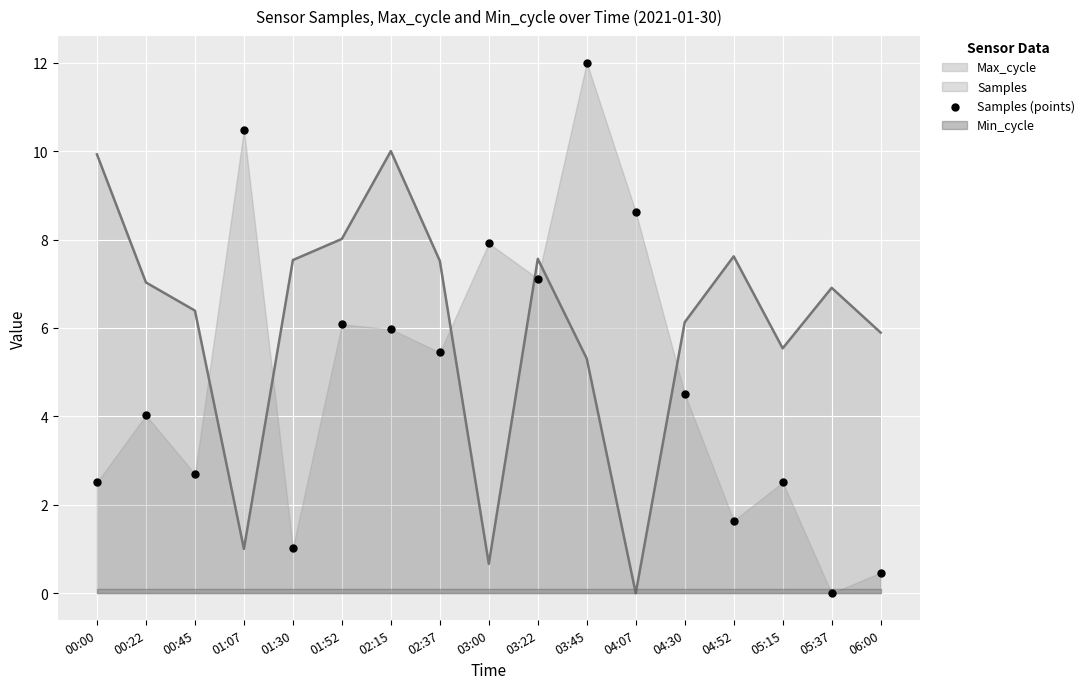

What is the ratio of the value at 04:07 to the value at 00:45?

3.2